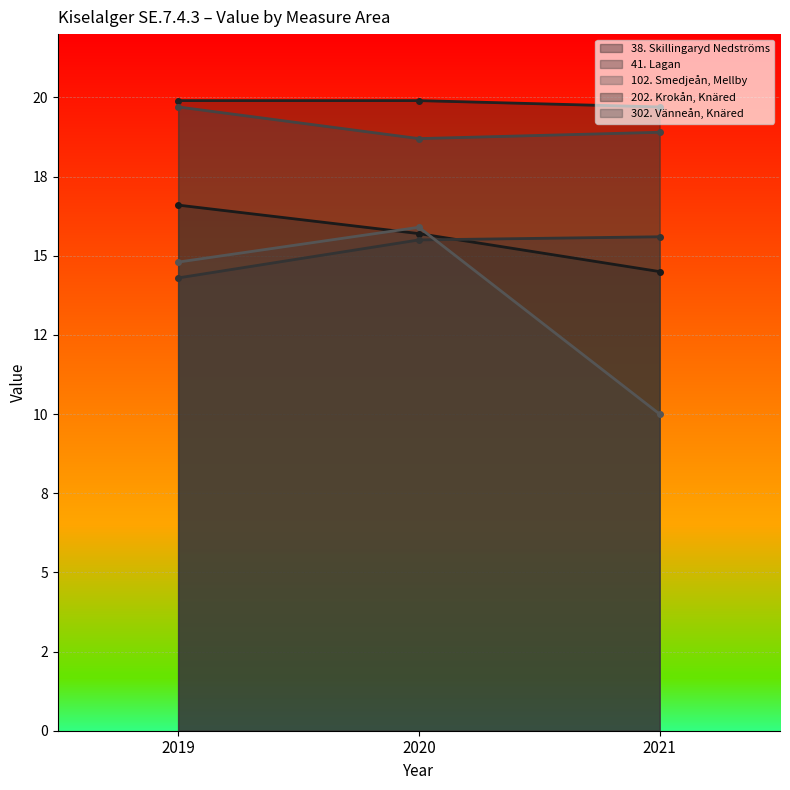

How many categories are shown in the chart?

3